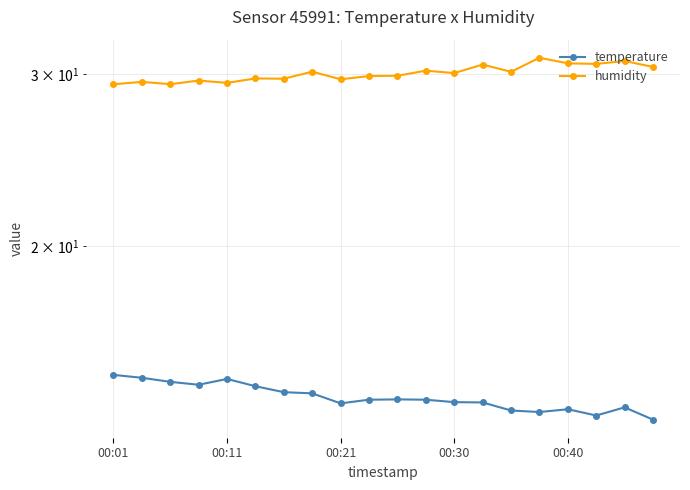

What is the total value across all series at 17?

44.2